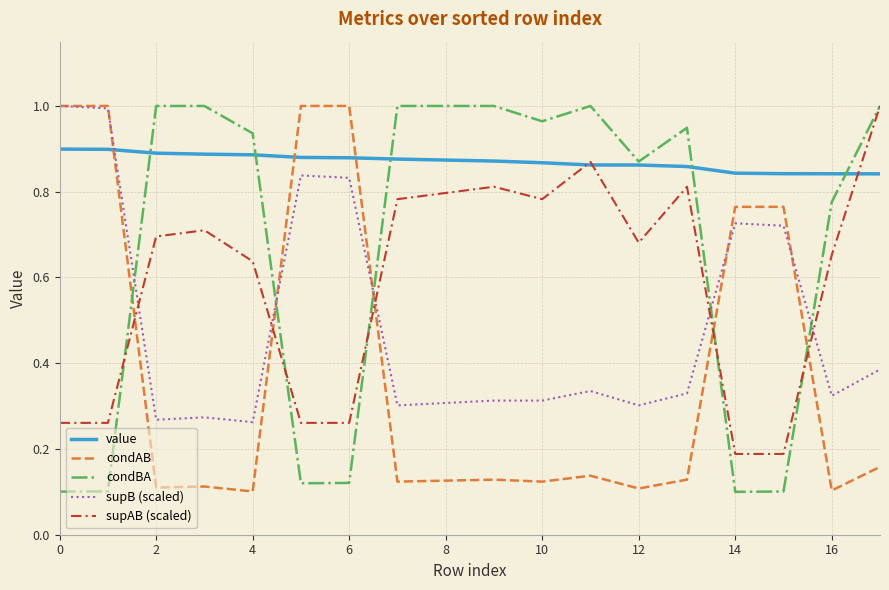

True or false: condAB and supAB (scaled) intersect in this chart.

True